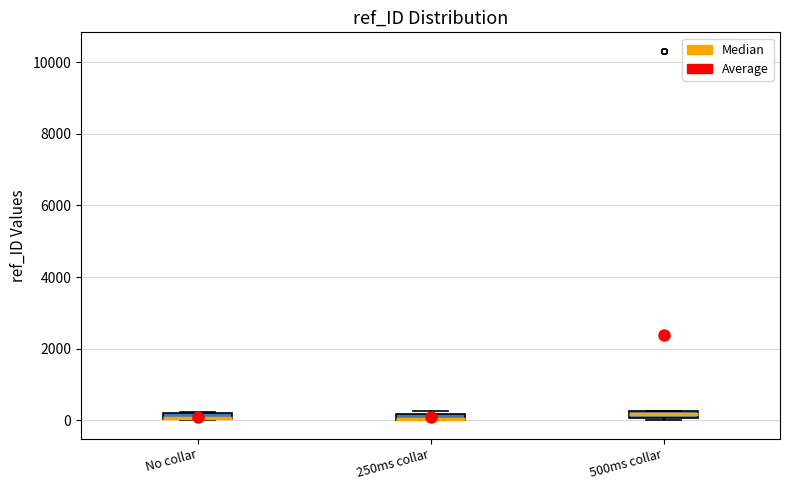

Where is the upper edge of the box for 250ms collar on the y-axis? The values are not printed on the chart, so give them approximately, as read against the axis.

200